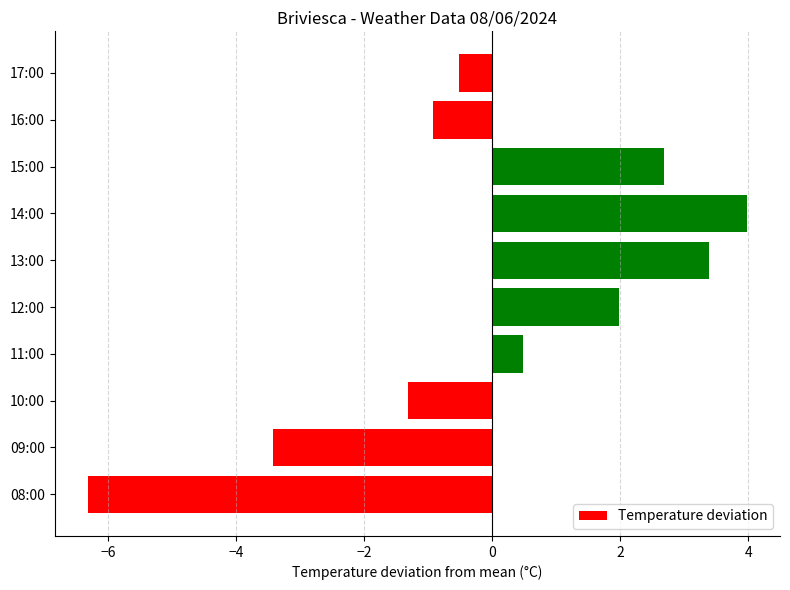

Are the bars horizontal?

Yes